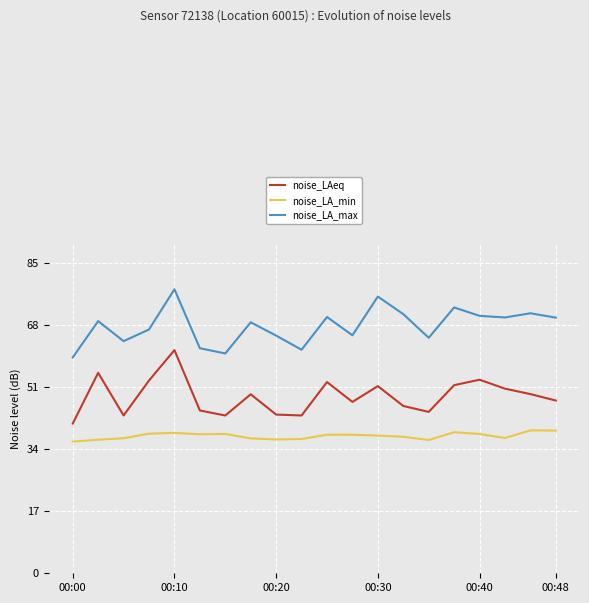

List the series in order of their overall mean, lowest first.

noise_LA_min, noise_LAeq, noise_LA_max